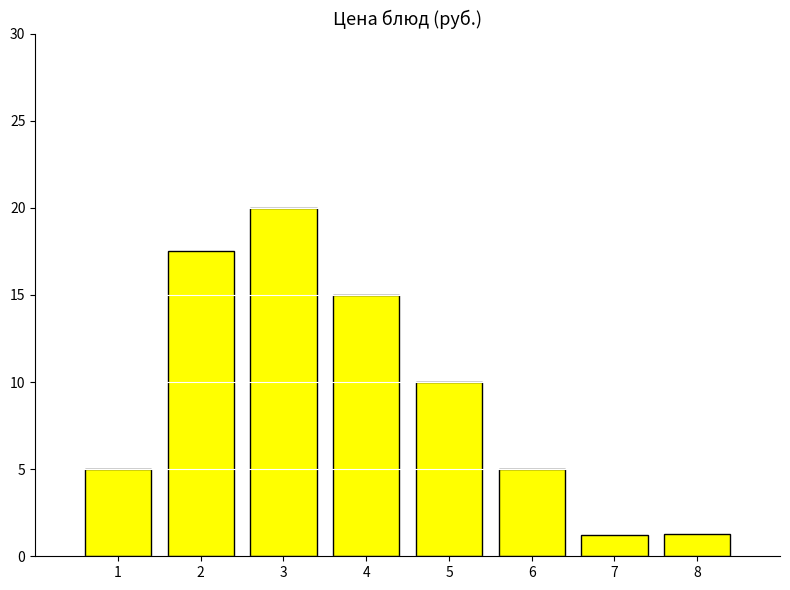

The value at 5 is 10.0. True or false?

True